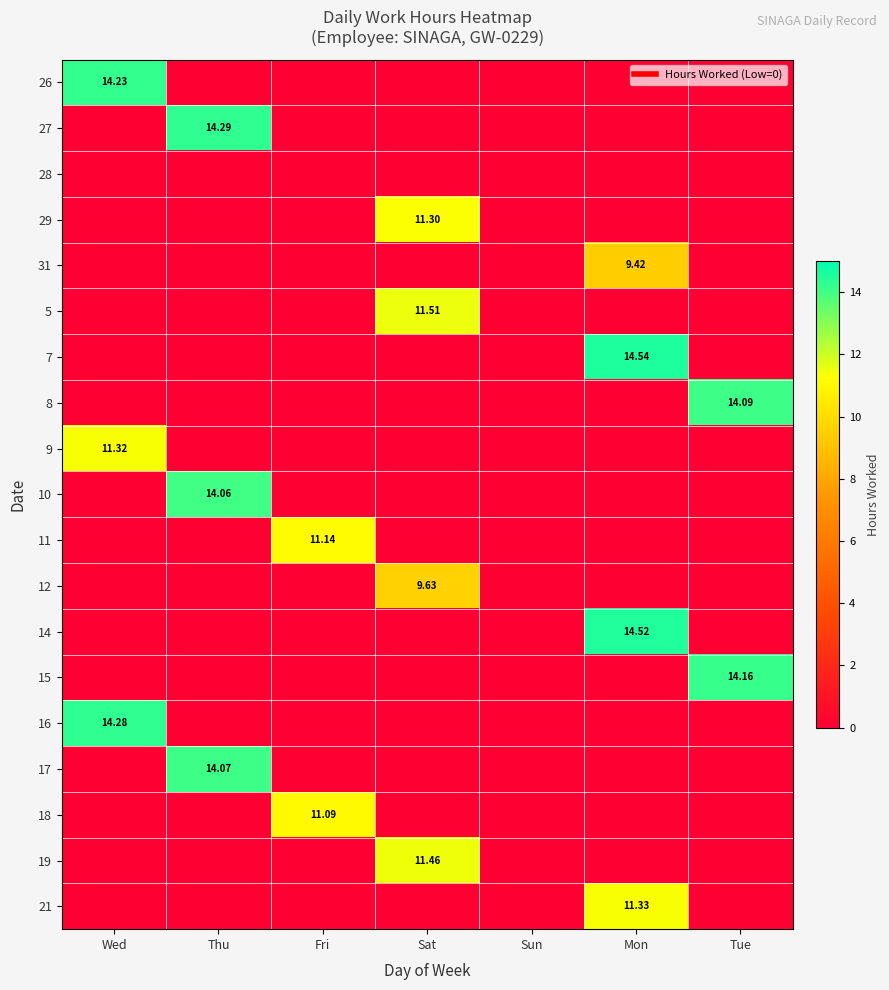

True or false: 19 has a value of 0.0 at Tue.

True